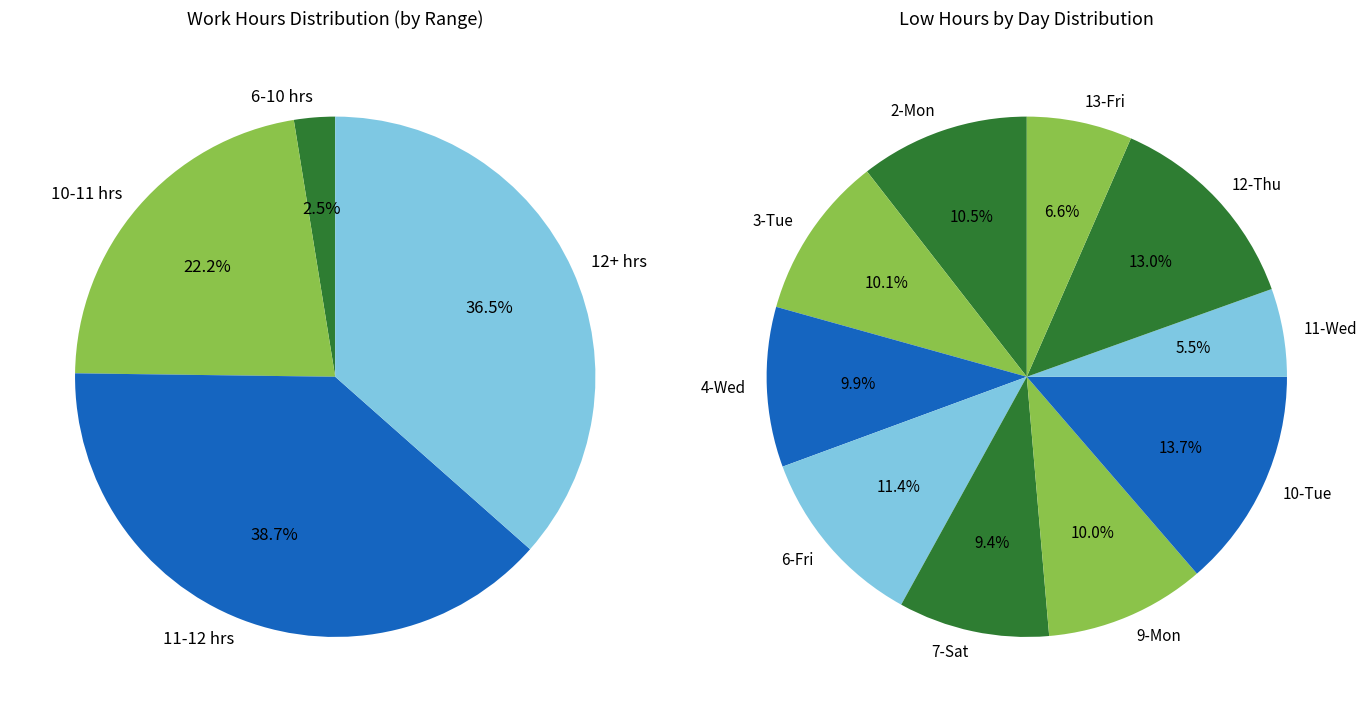

Do 12-Thu and 9-Mon together represent more than half of the pie?

No